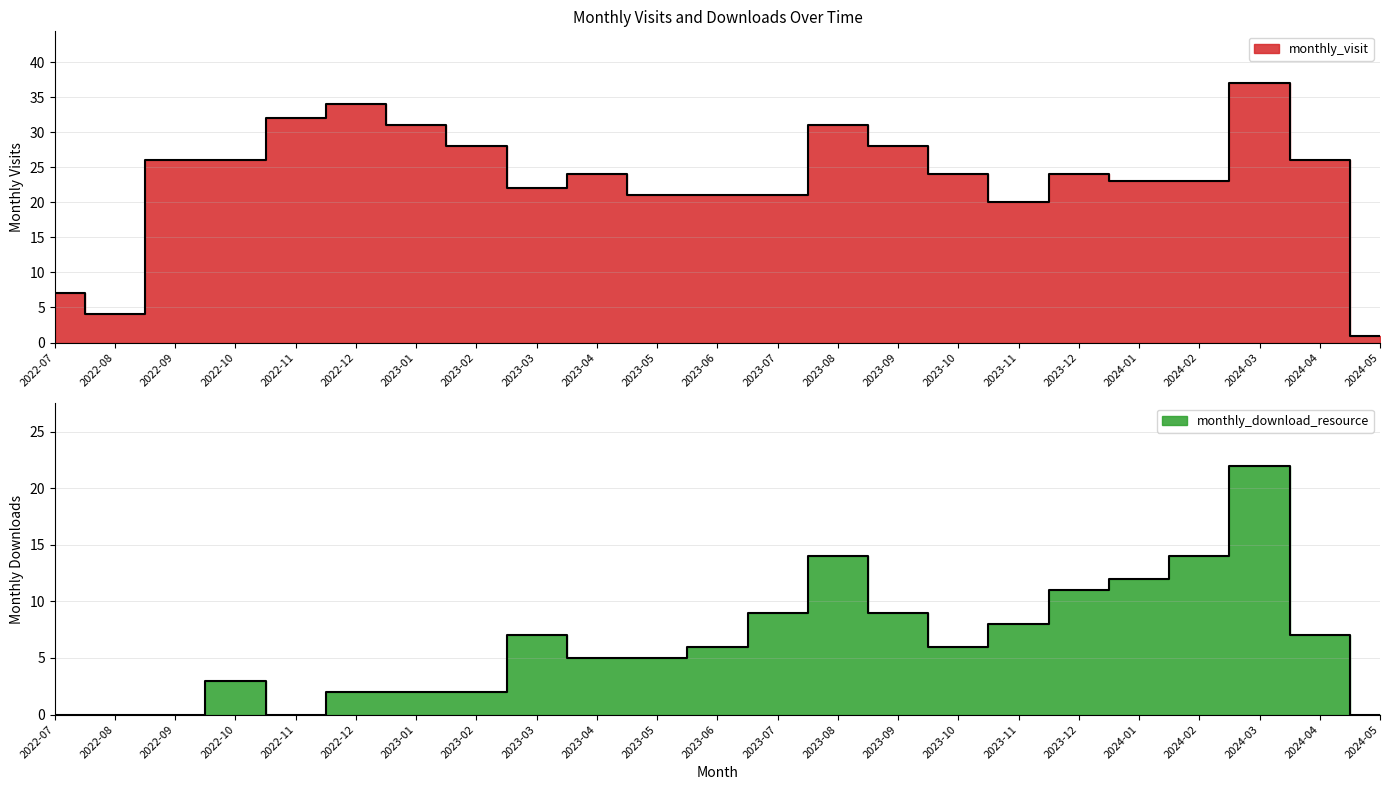

Where does the monthly_download_resource series first go above 6?

2023-03